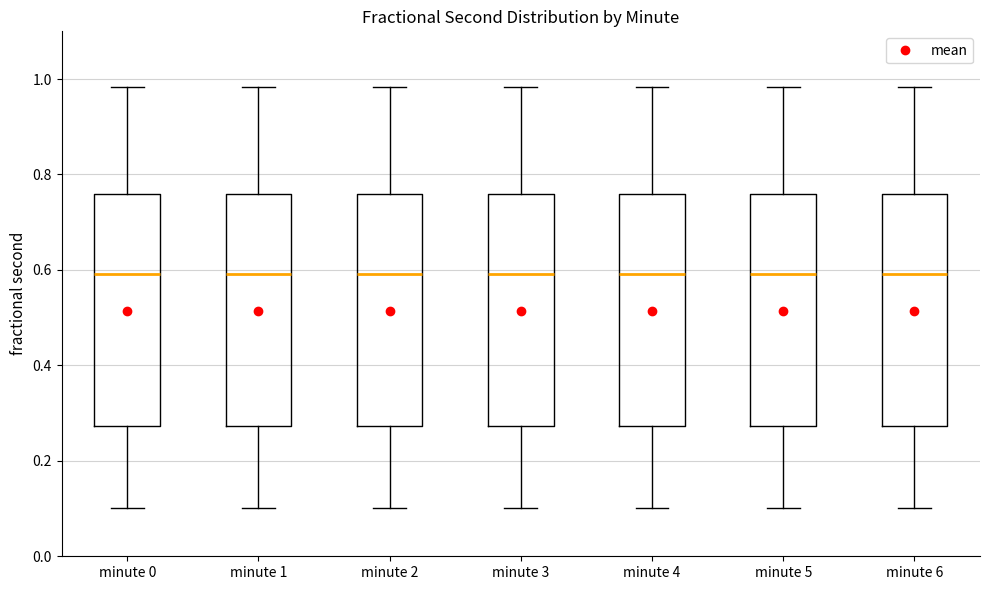

Reading left to right, read every box against the y-axis: the position of its median line, the range the box covers, and the ends of its whiskers. The values are not printed on the chart, so give them approximately, as read against the axis.

minute 0: median 0.60, box 0.28 to 0.76, whiskers 0.10 to 0.98
minute 1: median 0.60, box 0.28 to 0.76, whiskers 0.10 to 0.98
minute 2: median 0.60, box 0.28 to 0.76, whiskers 0.10 to 0.98
minute 3: median 0.60, box 0.28 to 0.76, whiskers 0.10 to 0.98
minute 4: median 0.60, box 0.28 to 0.76, whiskers 0.10 to 0.98
minute 5: median 0.60, box 0.28 to 0.76, whiskers 0.10 to 0.98
minute 6: median 0.60, box 0.28 to 0.76, whiskers 0.10 to 0.98